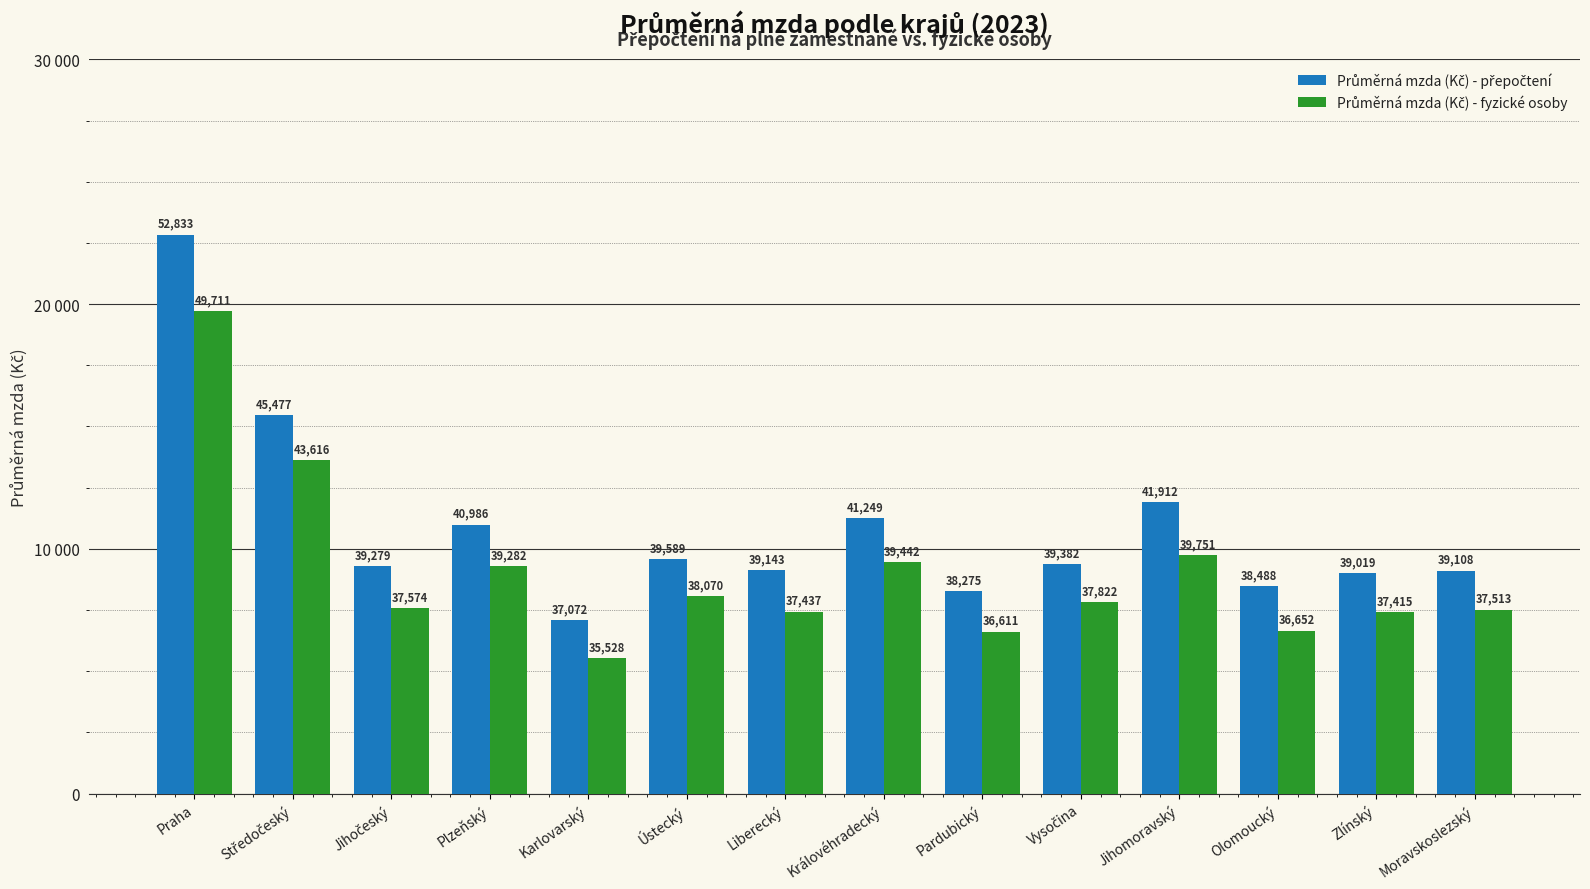

Are the bars grouped side by side (vs. stacked)?

Yes